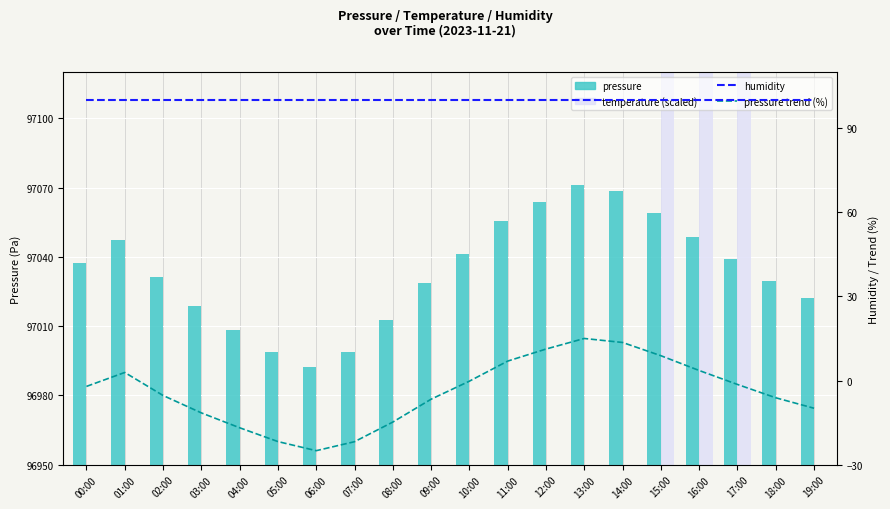

How many values in the pressure series are below 97037?

10